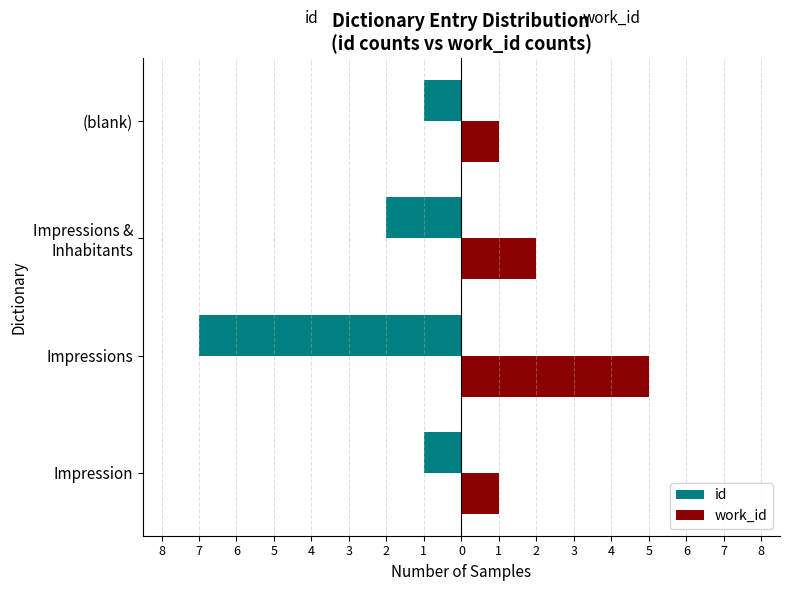

Reading left to right, what are all the values shown in this chart?

id: 8=-1	7=-7	6=-2	5=-1
work_id: 8=1	7=5	6=2	5=1